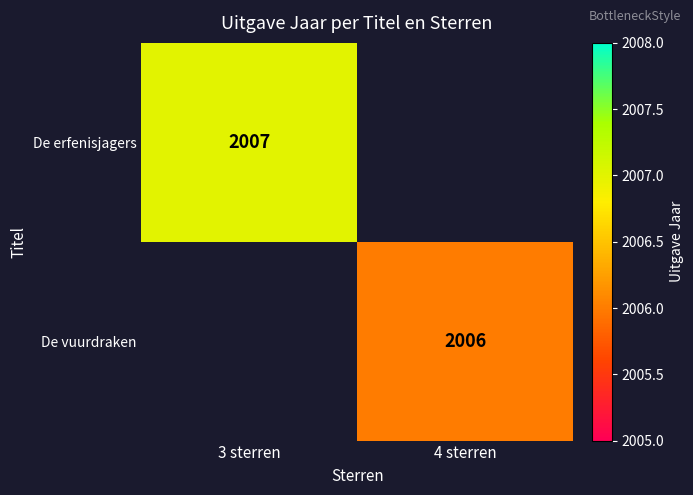

The De vuurdraken series shows 1317 at 4 sterren. True or false?

False